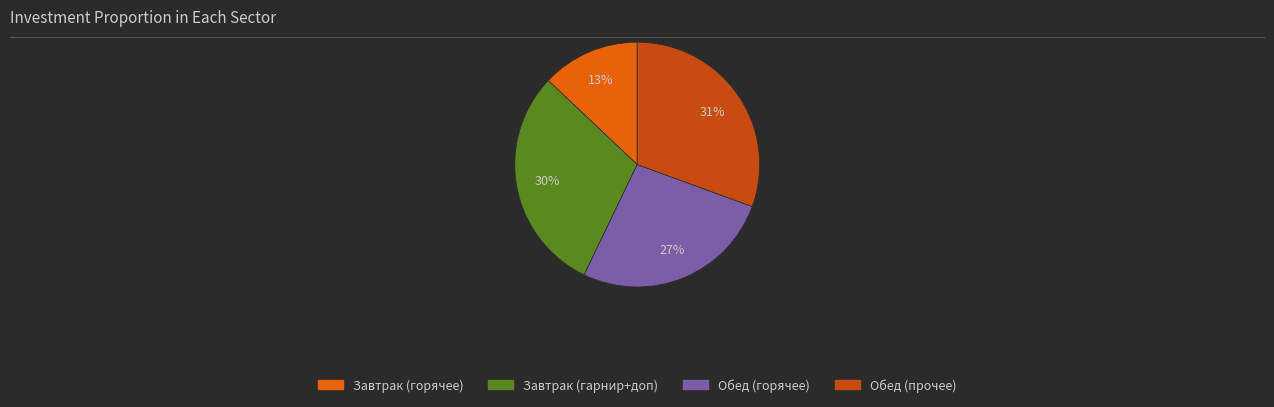

Is there any slice that represents more than half of the pie?

No